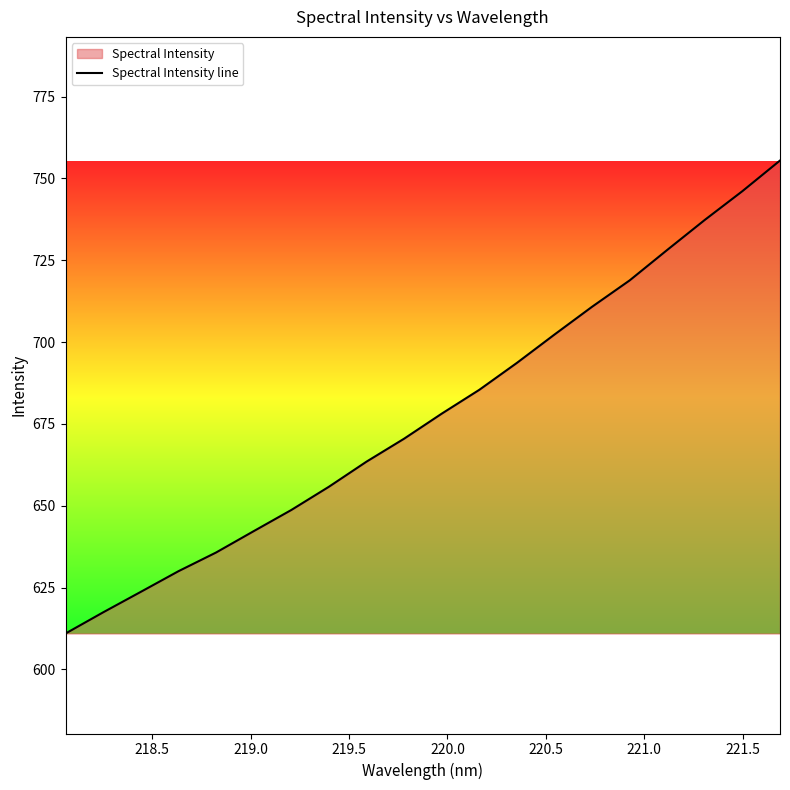

What is the smallest value displayed?

611.0